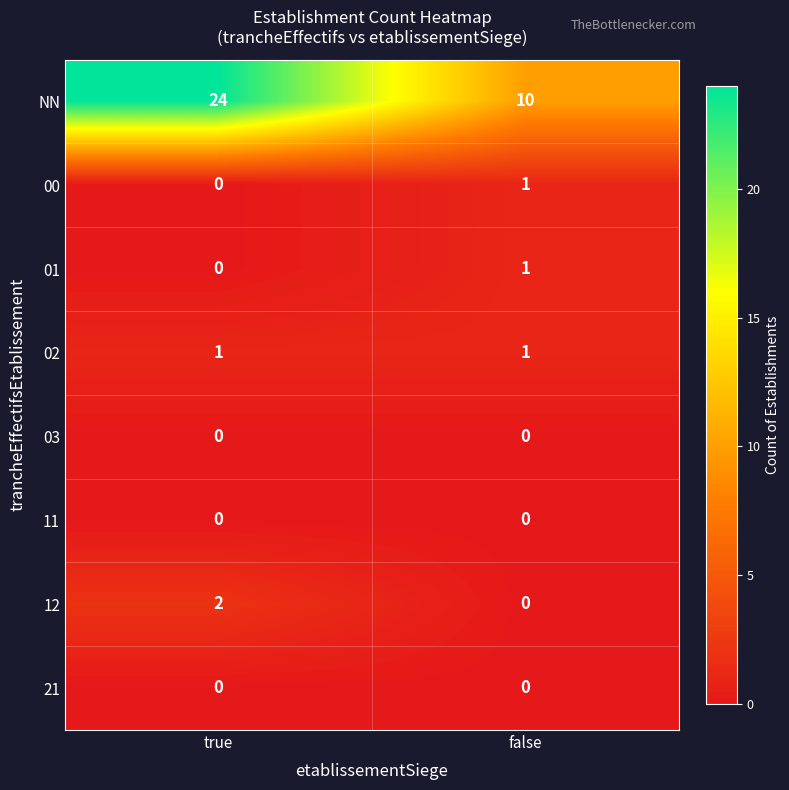

Reading left to right, extract all data points from this chart.

NN: true=24	false=10
00: true=0	false=1
01: true=0	false=1
02: true=1	false=1
03: true=0	false=0
11: true=0	false=0
12: true=2	false=0
21: true=0	false=0